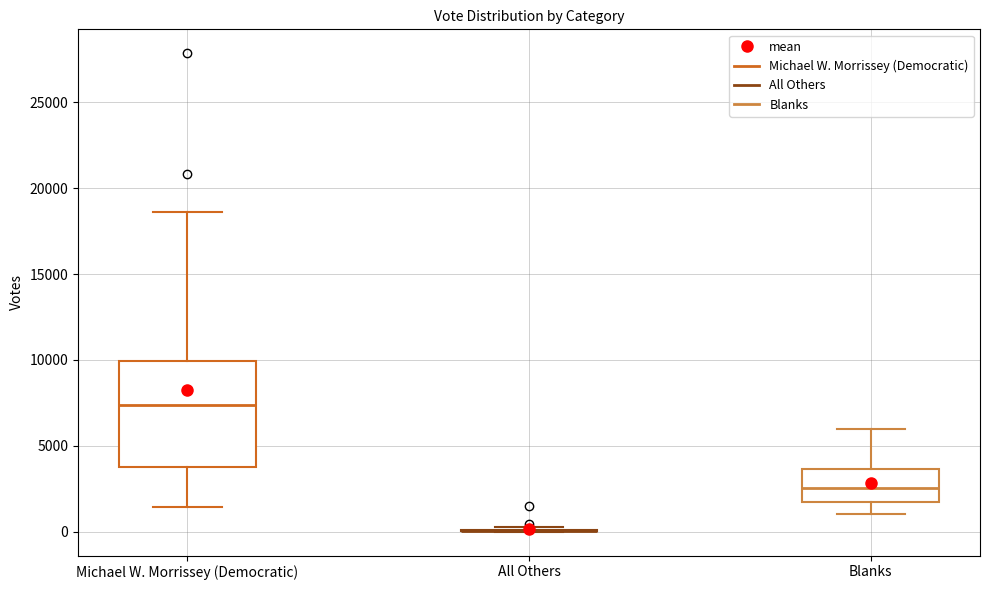

Reading left to right, transcribe this box plot: for each box, give where its median line is, the range the box spans, and where its two whiskers end, as read against the y-axis. The values are not printed on the chart, so give them approximately, as read against the axis.

Michael W. Morrissey (Democratic): median 7500, box 4000 to 10000, whiskers 1500 to 18500
All Others: box collapsed to a line at 0, whiskers 0 to 500
Blanks: median 2500, box 1500 to 3500, whiskers 1000 to 6000